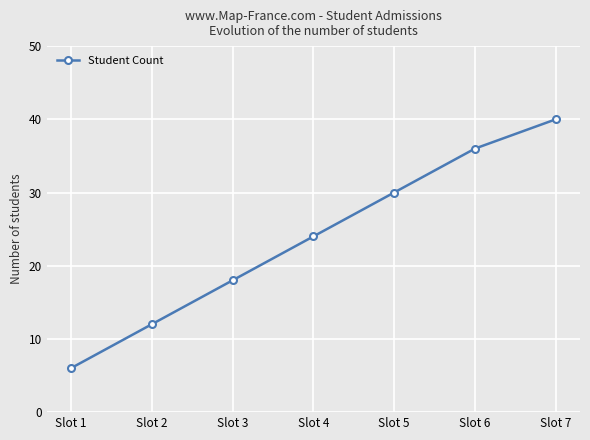

What is the ratio of the value at Slot 1 to the value at Slot 3?

0.3